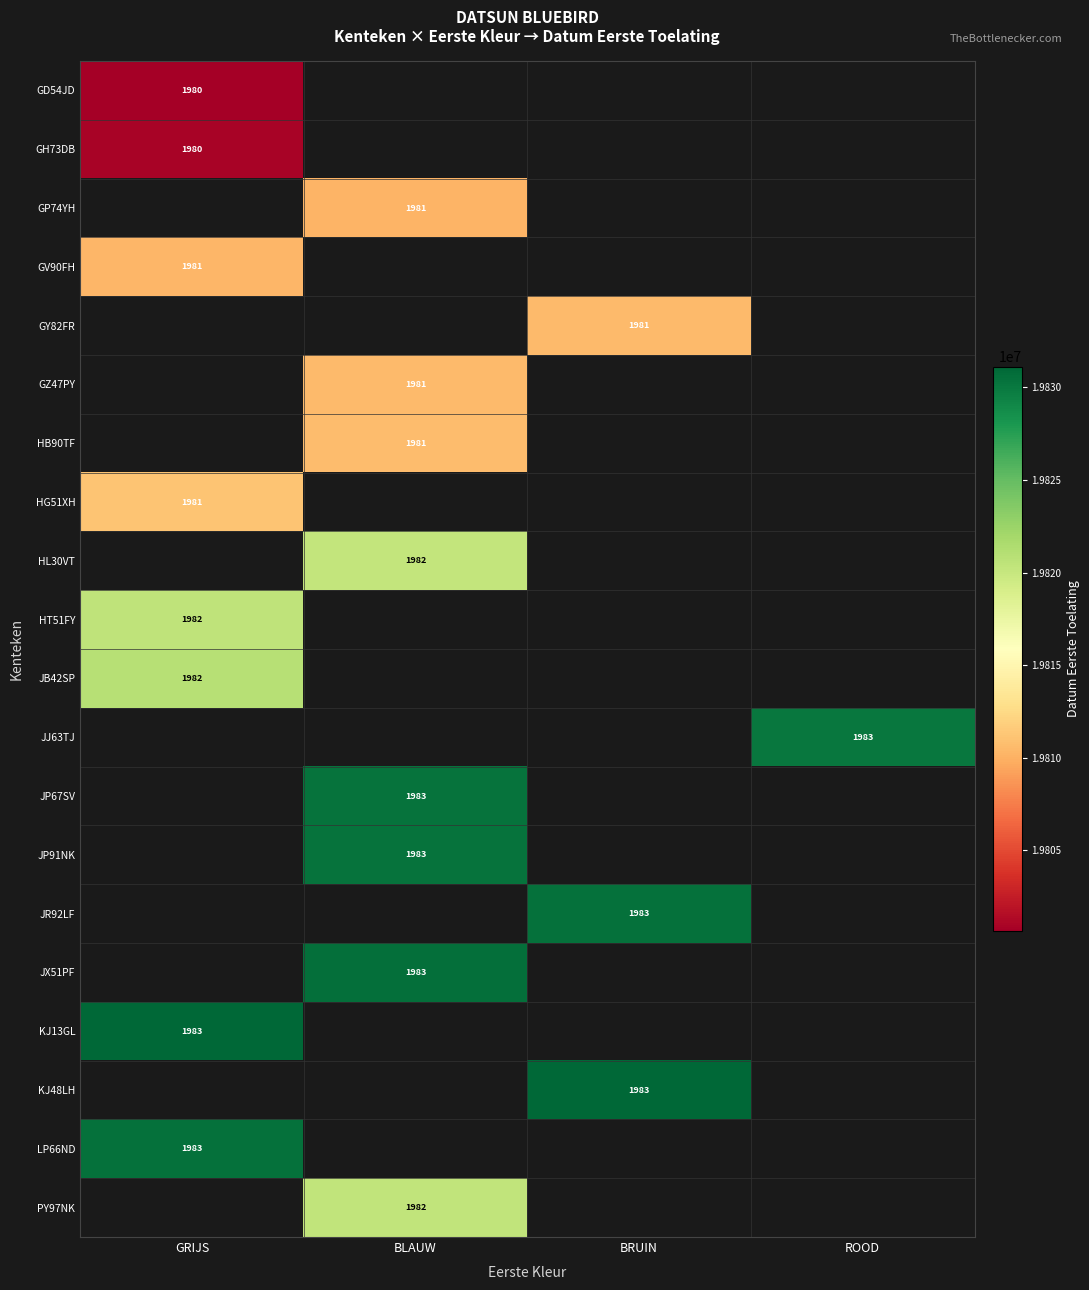

What is the approximate value of GD54JD at GRIJS?

19800612.0